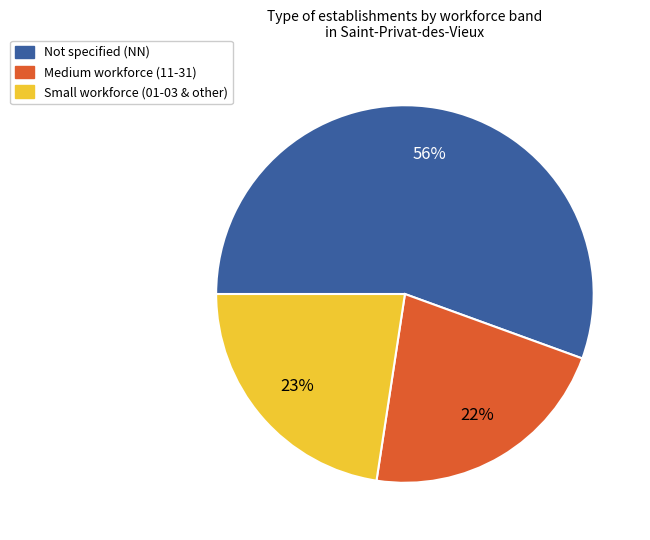

Combined, do Small workforce (01-03 & other) and Medium workforce (11-31) account for over 50%?

No